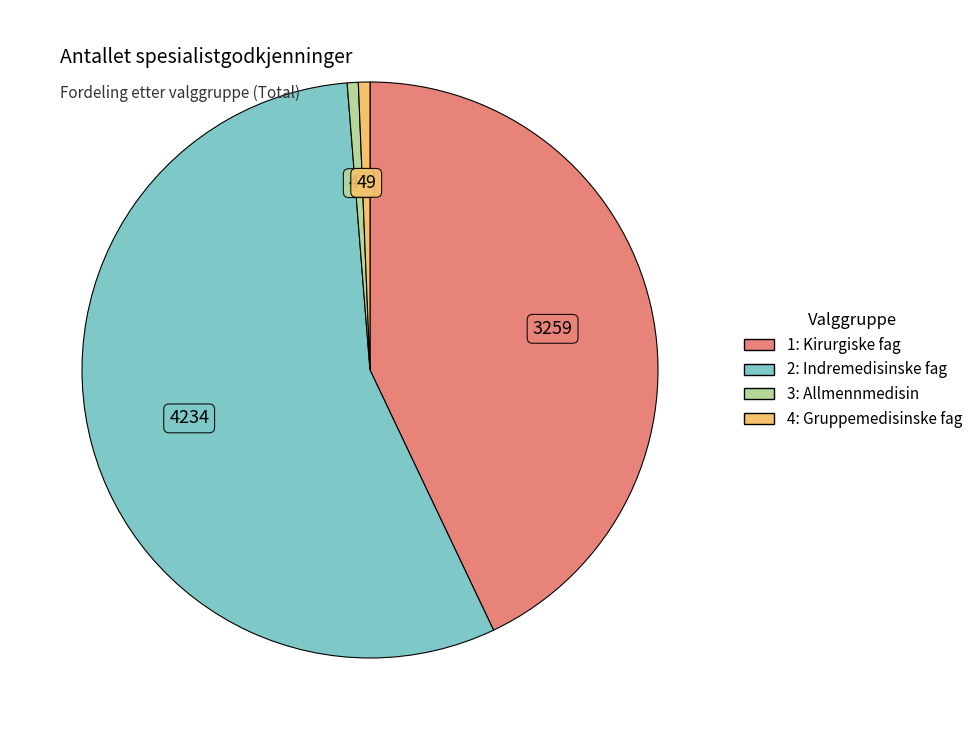

Combined, do 3: Allmennmedisin and 2: Indremedisinske fag account for over 50%?

Yes